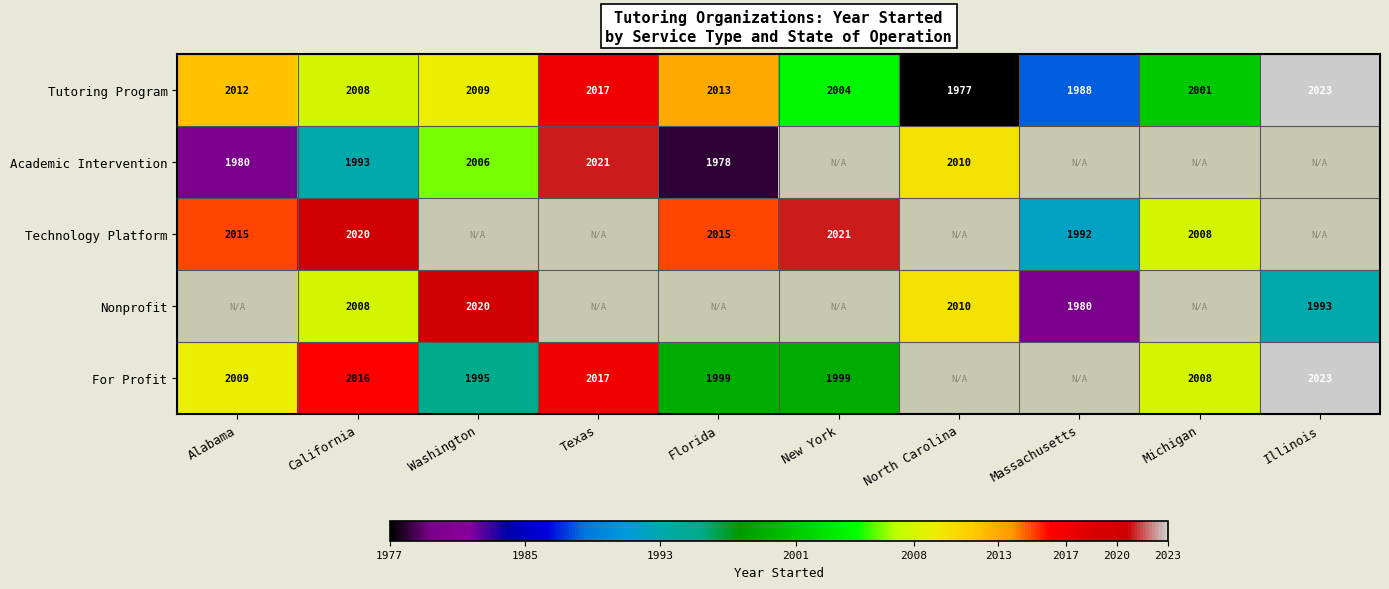

Where is Tutoring Program nearest to the value 2000?

Michigan